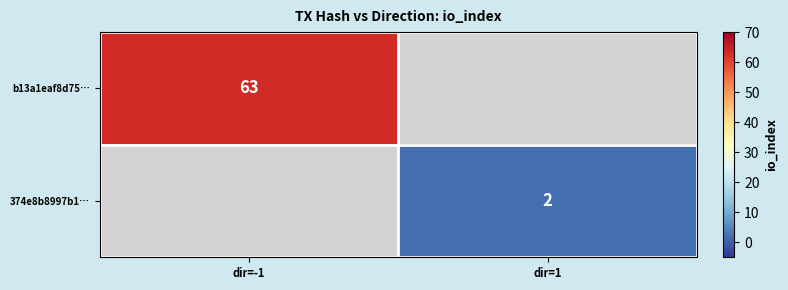

Is the value of b13a1eaf8d75… at dir=-1 greater than the value of 374e8b8997b1… at dir=1?

Yes